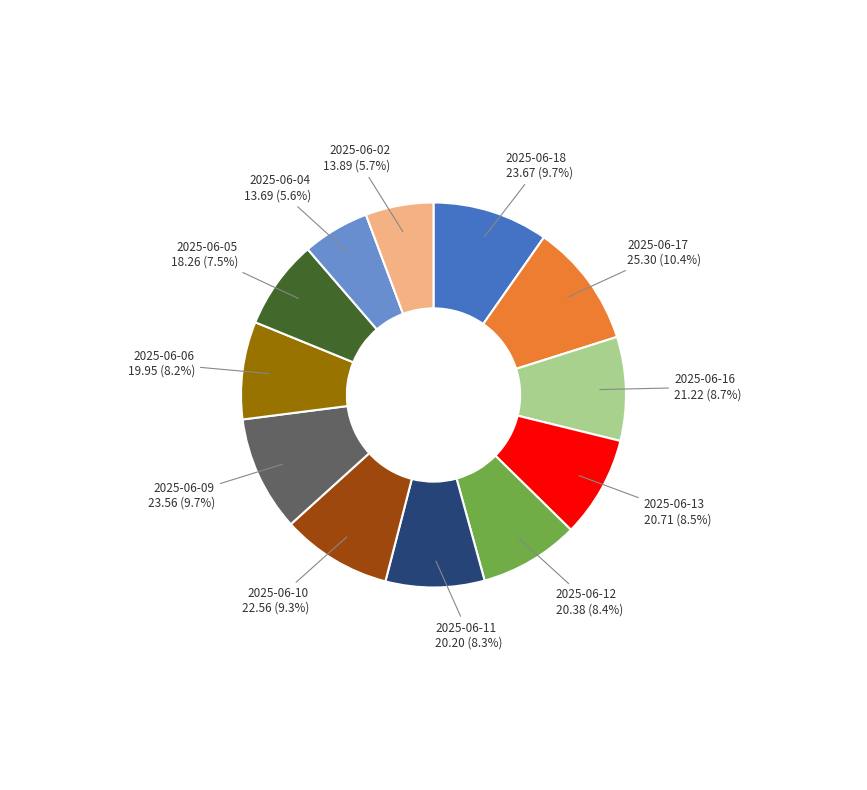

Is there any slice that represents more than half of the pie?

No